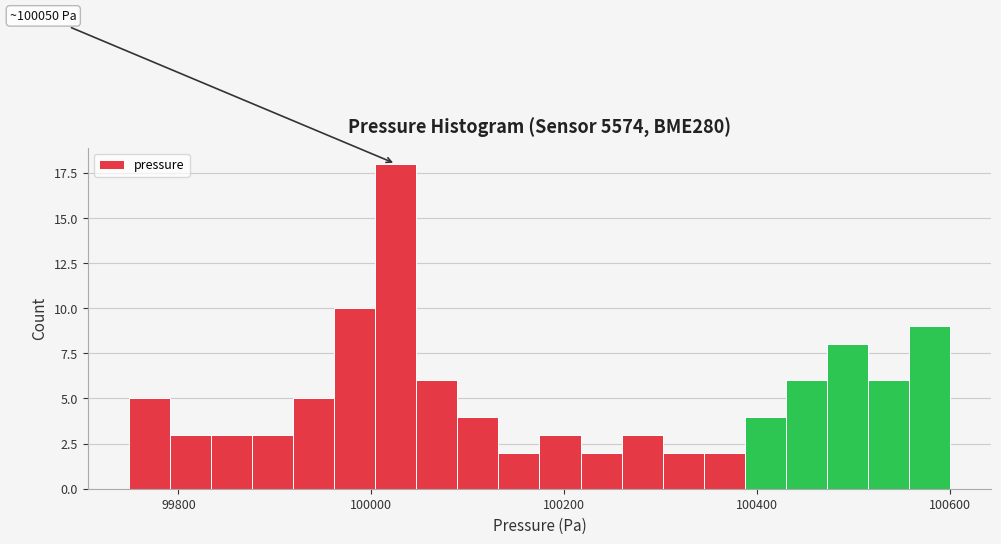

Read against the x-axis, roughly where is the centre of the tallest bar?

100020